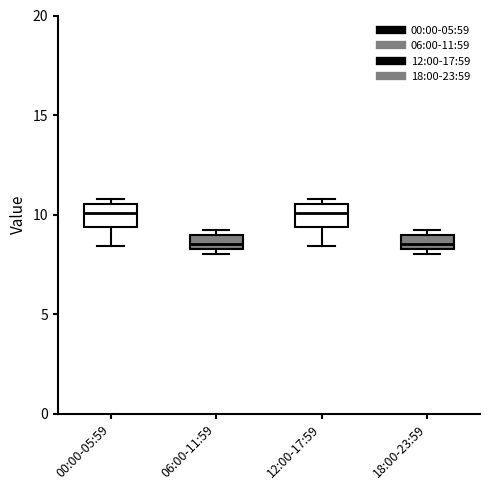

Where does the median line of the box for 12:00-17:59 sit on the y-axis? The values are not printed on the chart, so give them approximately, as read against the axis.

10.0